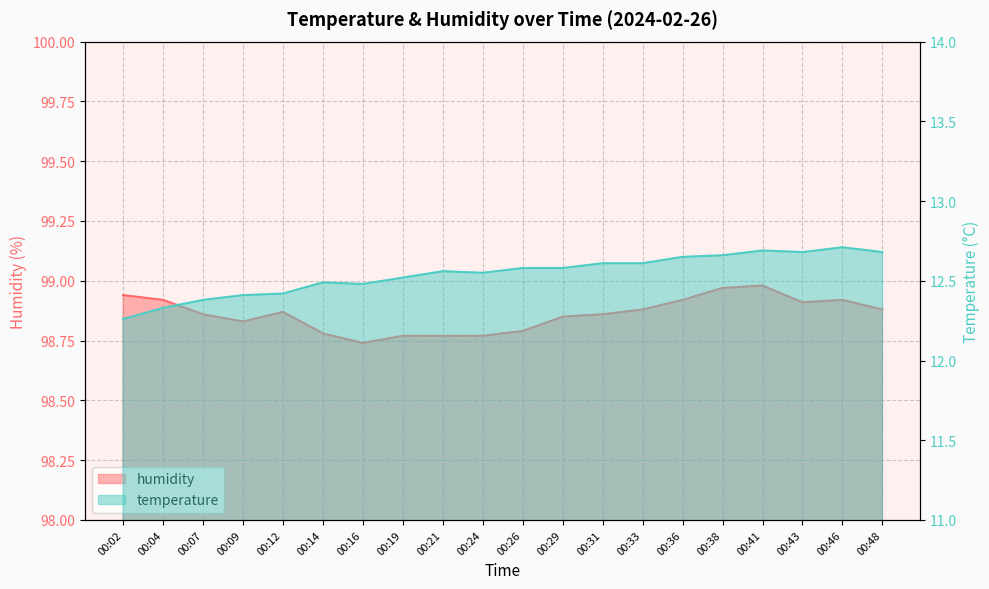

Reading right to left, list all the values displayed in this chart.

temperature: 12.7	12.7	12.7	12.7	12.7	12.7	12.6	12.6	12.6	12.6	12.6	12.6	12.5	12.5	12.5	12.4	12.4	12.4	12.3	12.3
humidity: 98.9	98.9	98.9	99.0	99.0	98.9	98.9	98.9	98.8	98.8	98.8	98.8	98.8	98.7	98.8	98.9	98.8	98.9	98.9	98.9